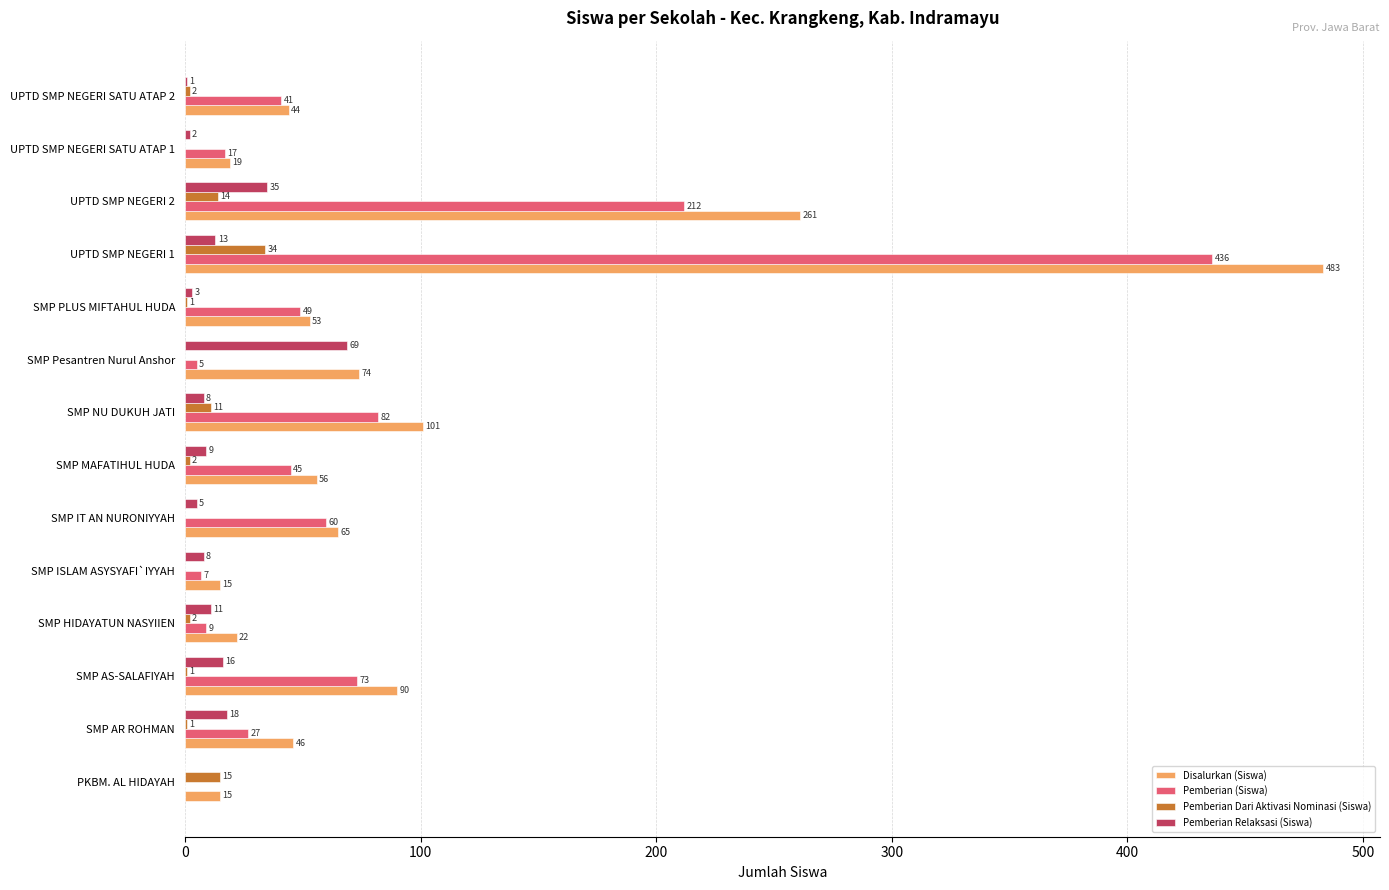

The value of Disalurkan (Siswa) at SMP MAFATIHUL HUDA is 95. True or false?

False